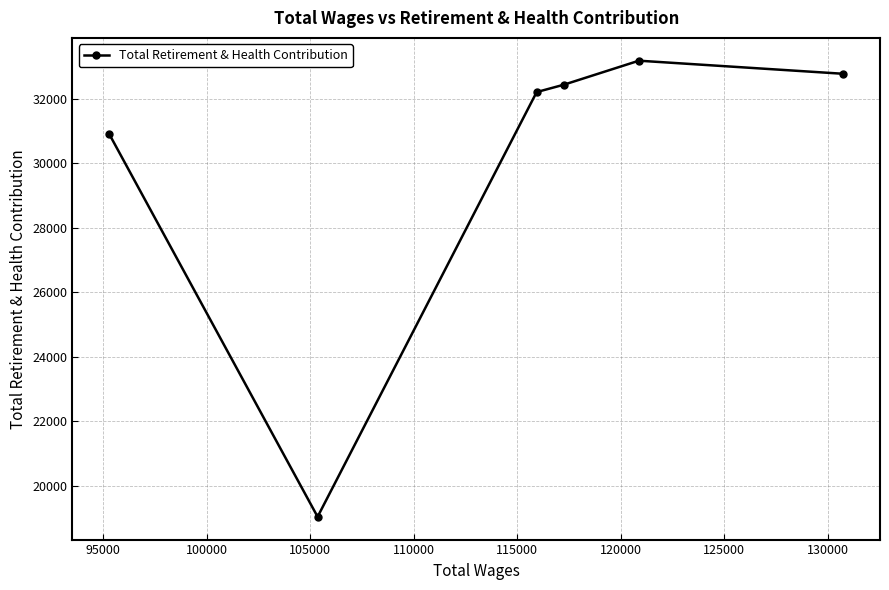

What is the minimum value shown in the chart?

19042